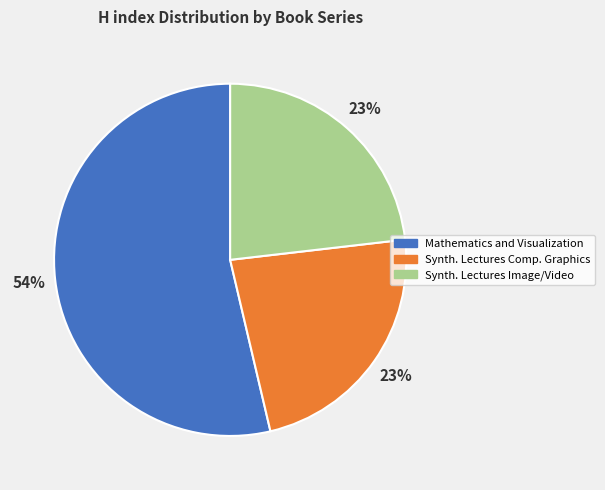

Does any single category account for the majority?

Yes